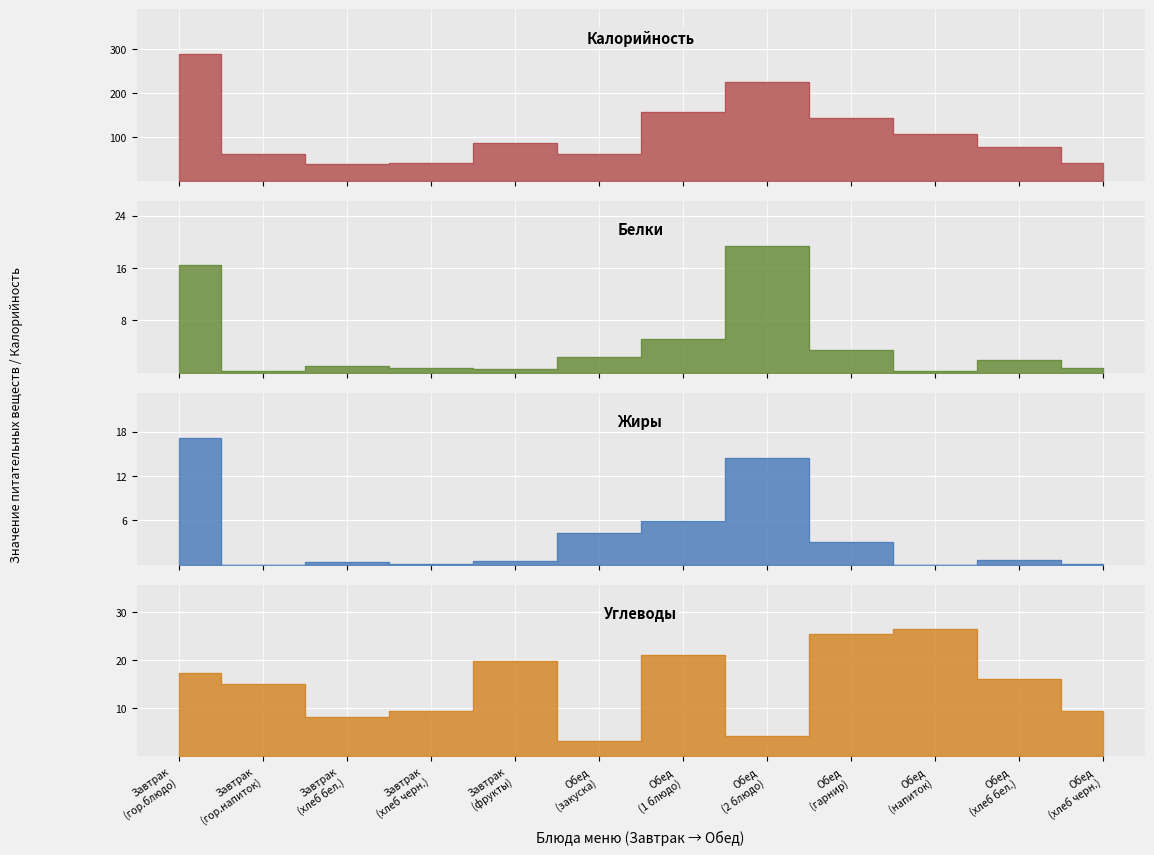

List the series in order of their peak value, highest first.

Калорийность, Углеводы, Белки, Жиры